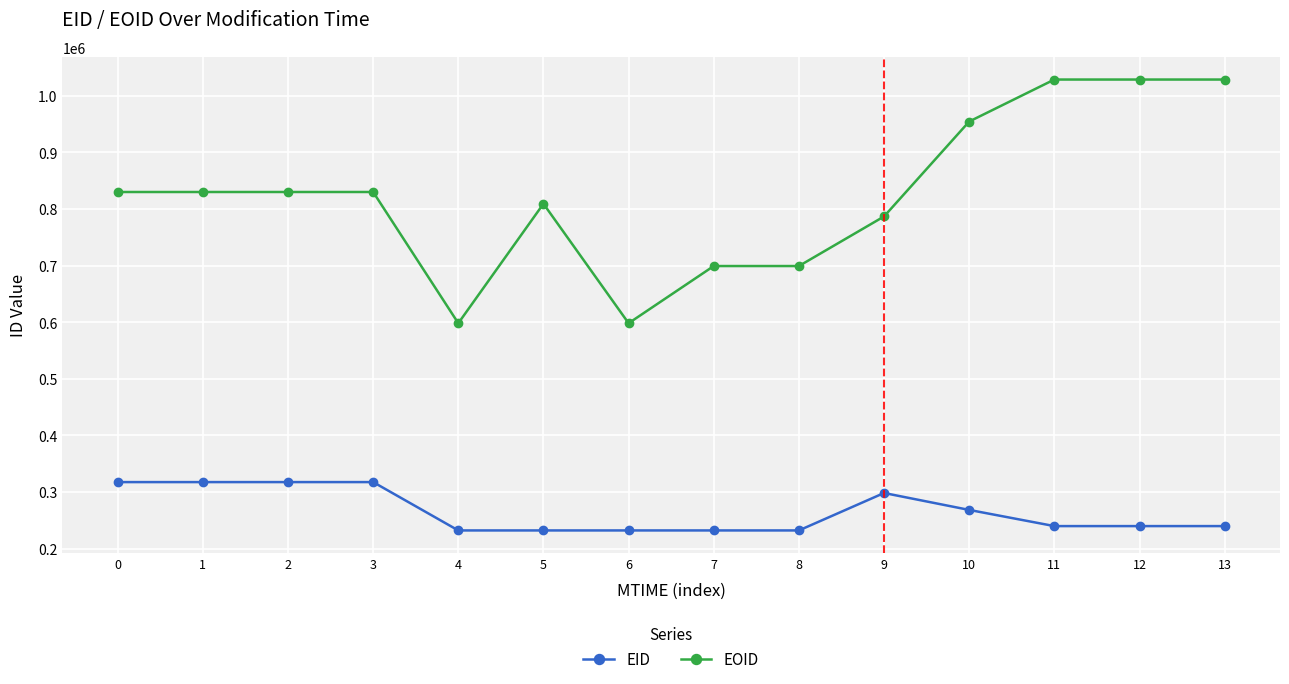

The EID series shows 232113 at 7. True or false?

True